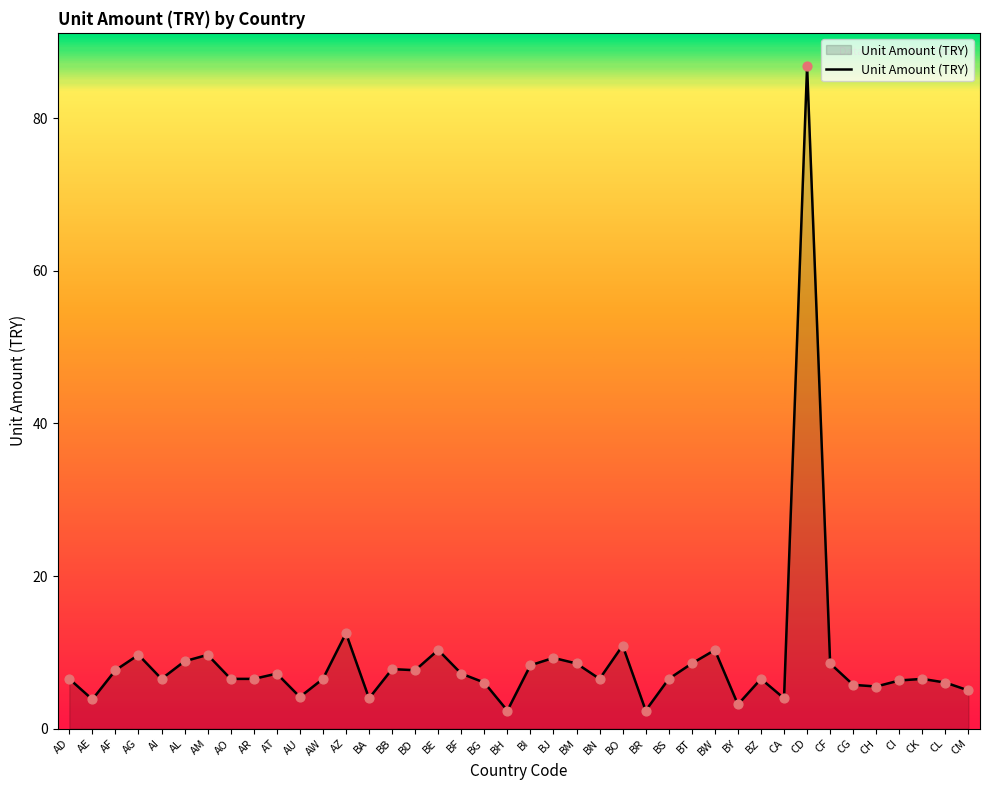

Approximately how many times larger is the value at BO compared to BF?

1.5